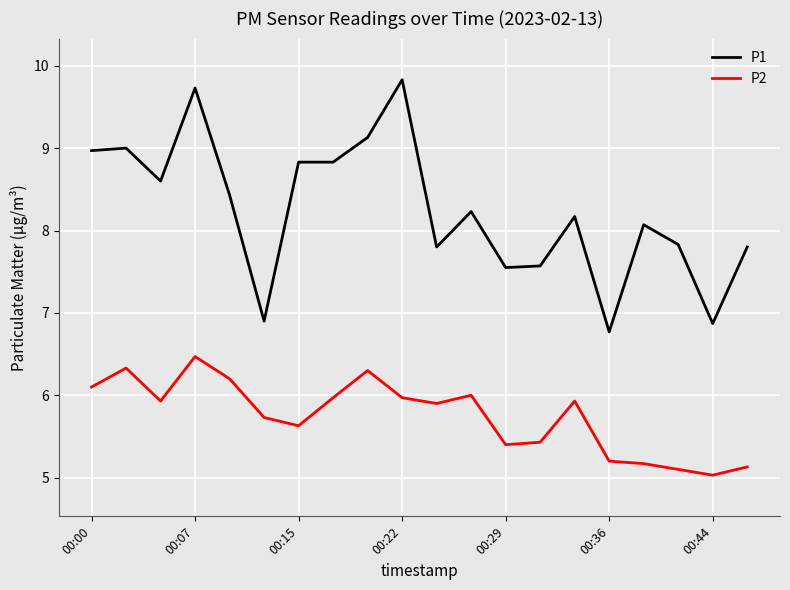

List the series in order of their overall mean, highest first.

P1, P2